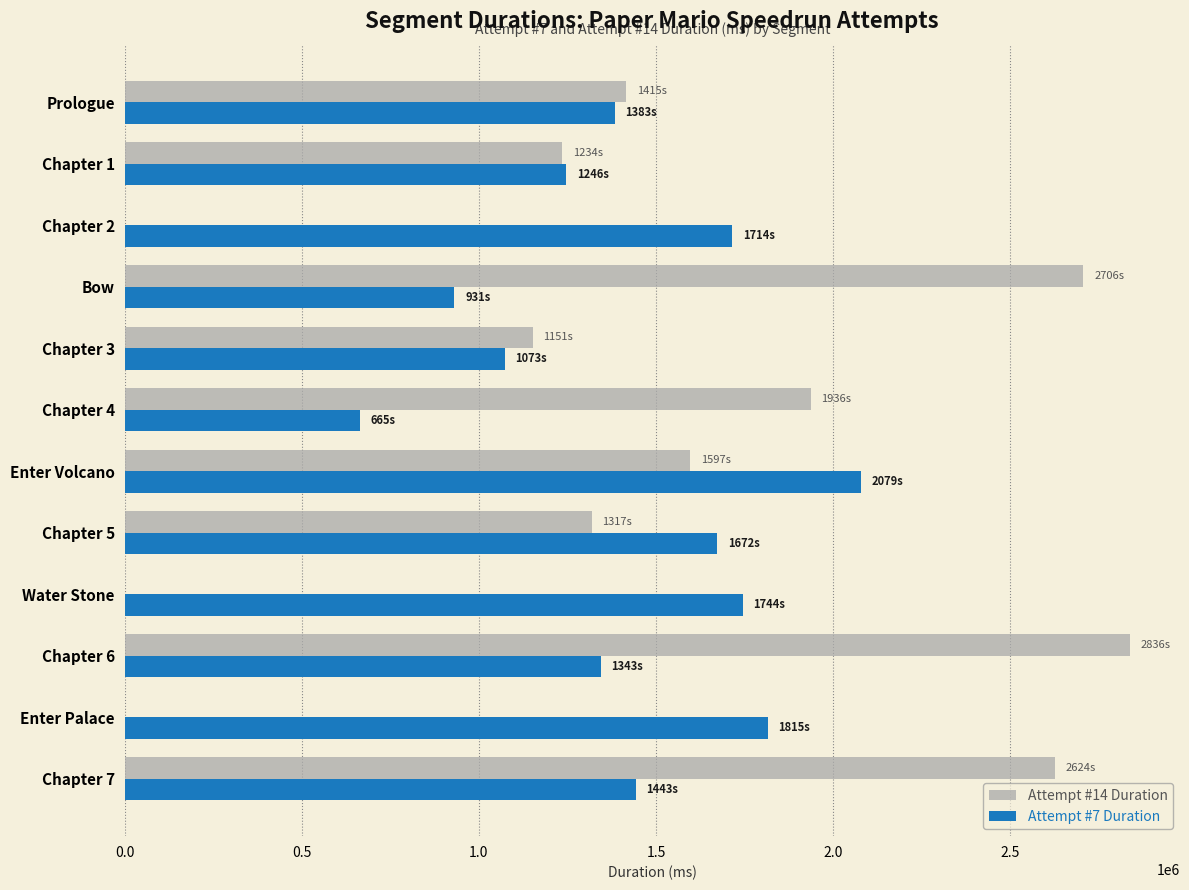

The Attempt #7 Duration series shows 2862957 at Enter Volcano. True or false?

False